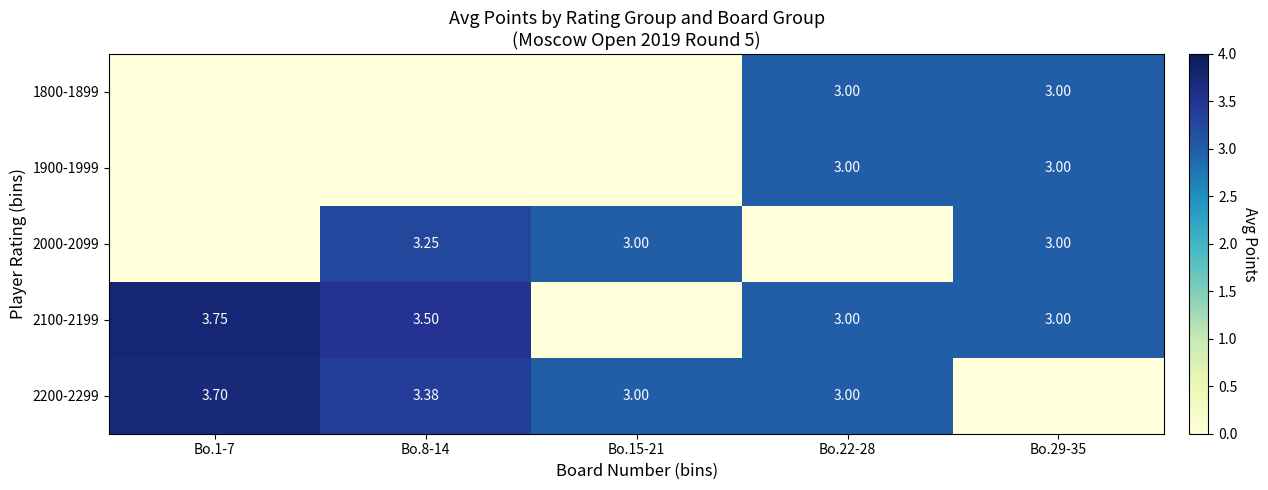

How many values in 2000-2099 are above zero?

3